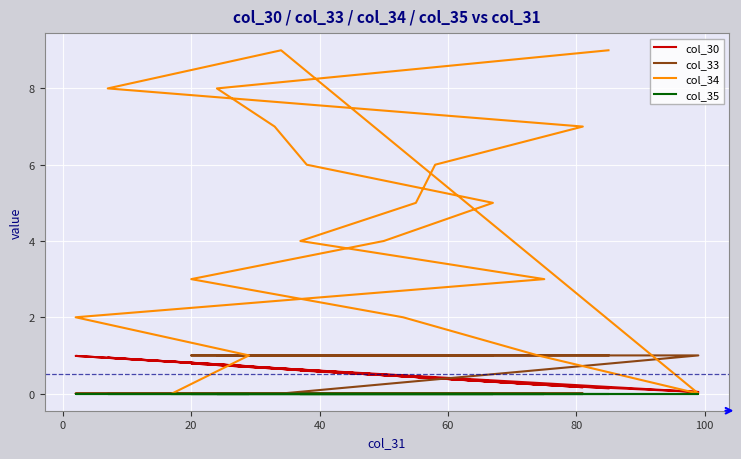

Does the chart display data point markers on the line(s)?

No